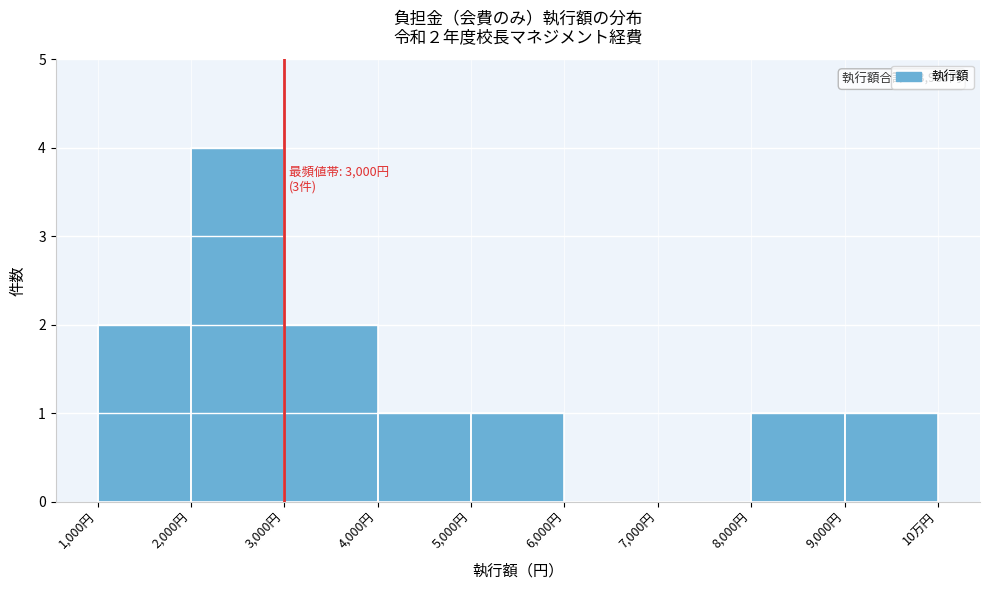

Reading left to right, what are all the values shown in this chart?

1,000円=2	2,000円=4	3,000円=2	4,000円=1	5,000円=1	6,000円=0	7,000円=0	8,000円=1	9,000円=1